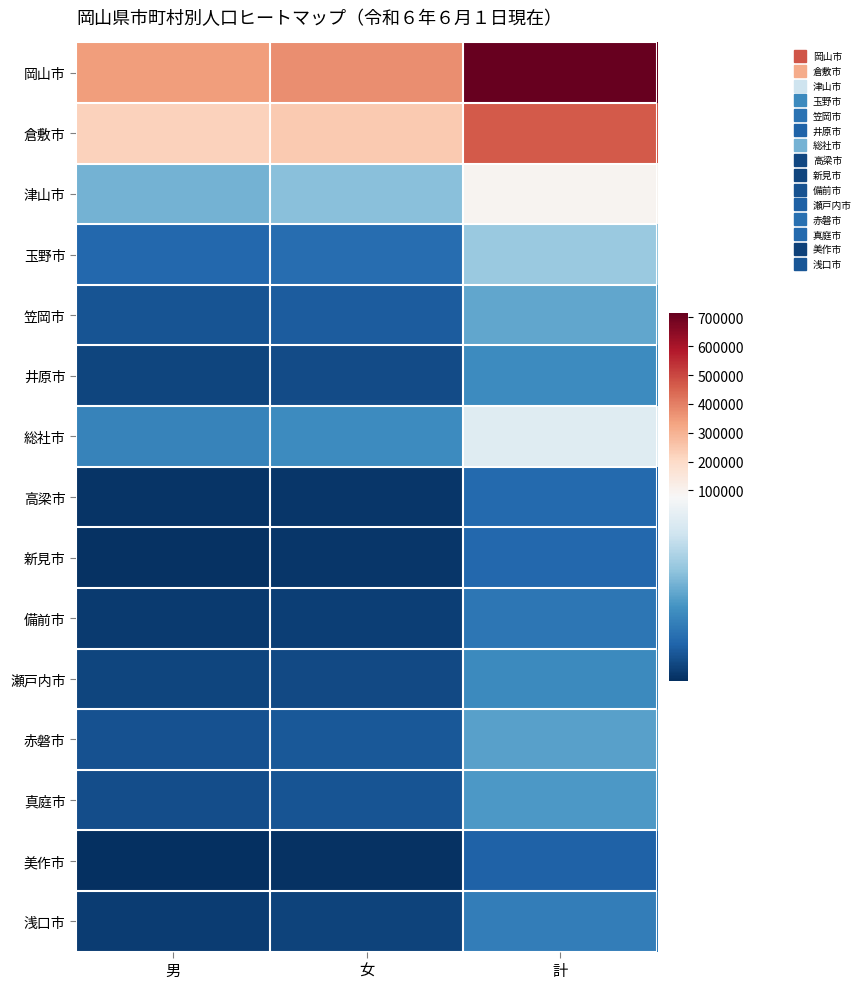

Between 男 and 女, which series saw the biggest shift?

岡山市